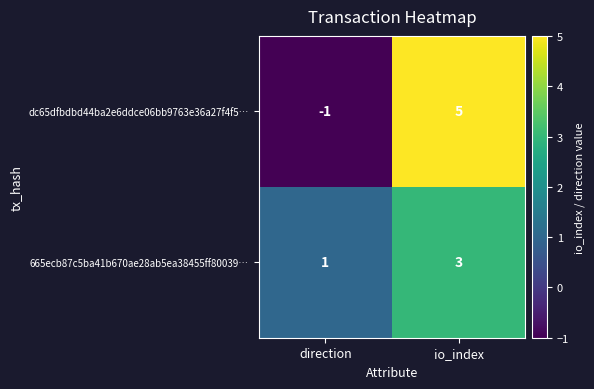

What is the sum of the dc65dfbdbd44ba2e6ddce06bb9763e36a27f4f5… values at direction and io_index?

4